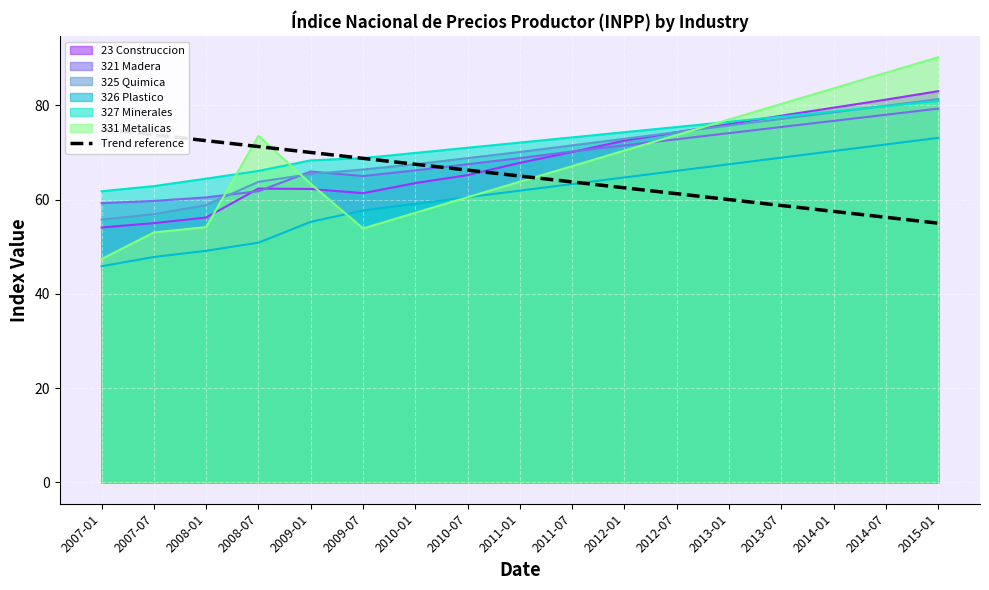

What is the sum of the values at 2015-01 and 2009-01?

125.0